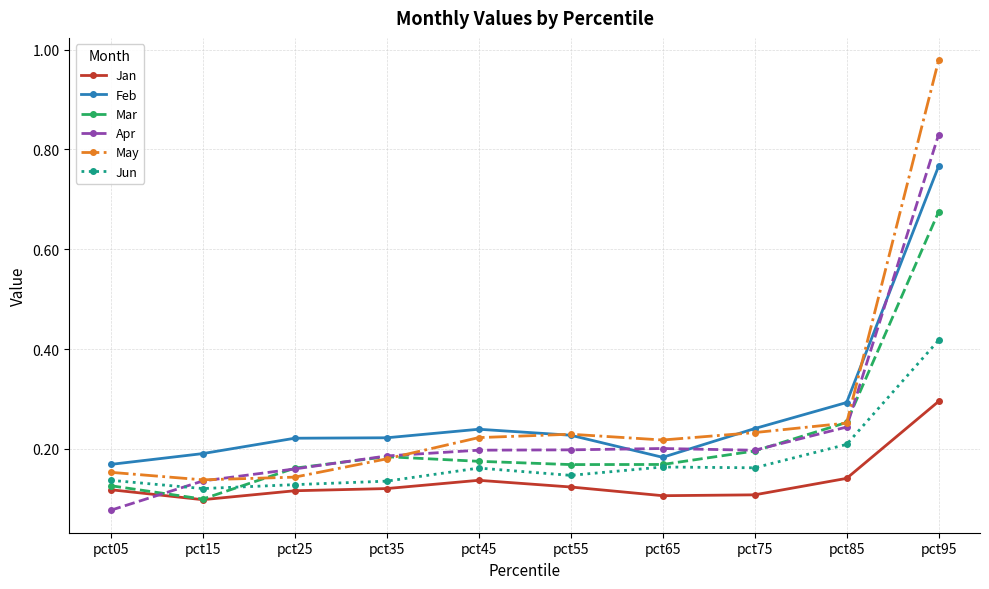

Where is Jan nearest to the value 0?

pct15